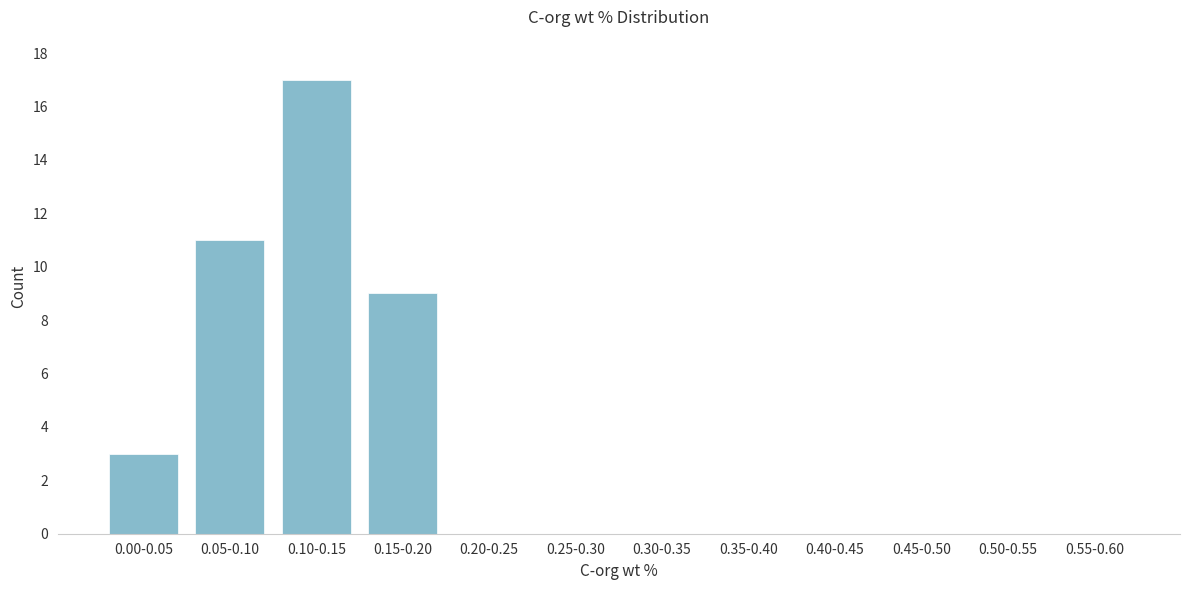

Reading left to right, transcribe all the data shown in this chart.

0.00-0.05=3	0.05-0.10=11	0.10-0.15=17	0.15-0.20=9	0.20-0.25=0	0.25-0.30=0	0.30-0.35=0	0.35-0.40=0	0.40-0.45=0	0.45-0.50=0	0.50-0.55=0	0.55-0.60=0